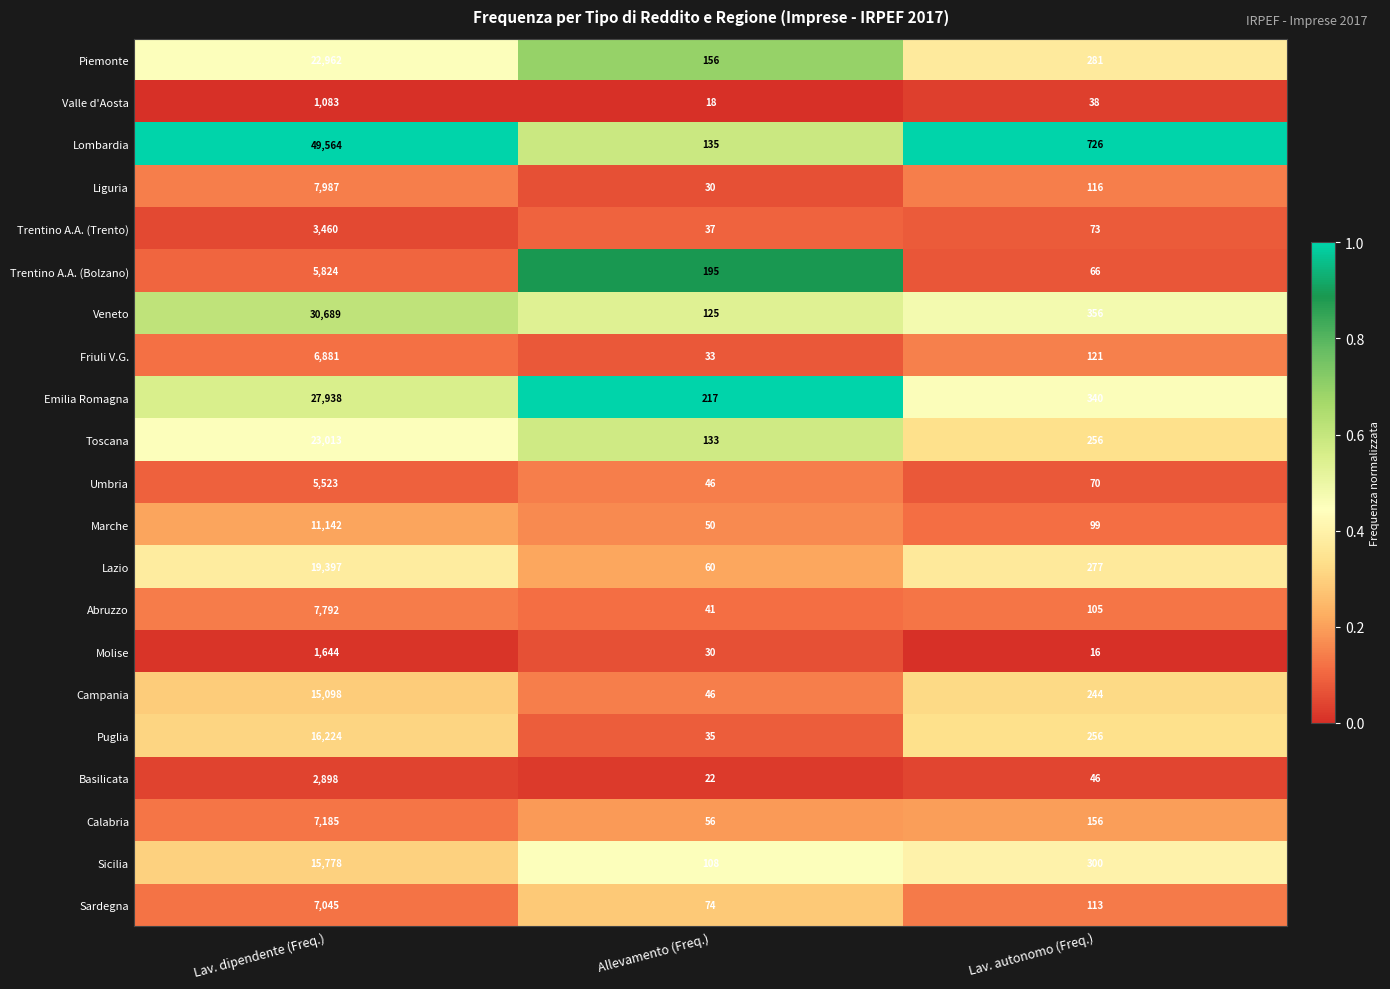

The value of Toscana at Allevamento (Freq.) is 133. True or false?

True